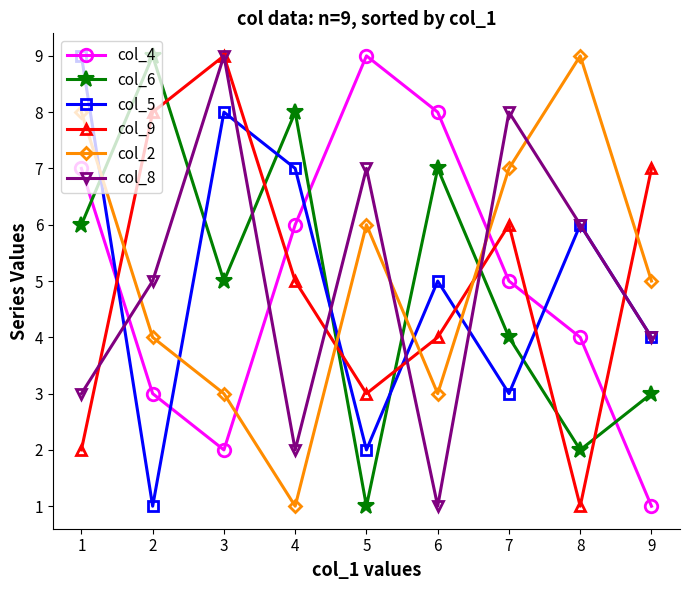

At which category does col_5 reach its first local peak?

3